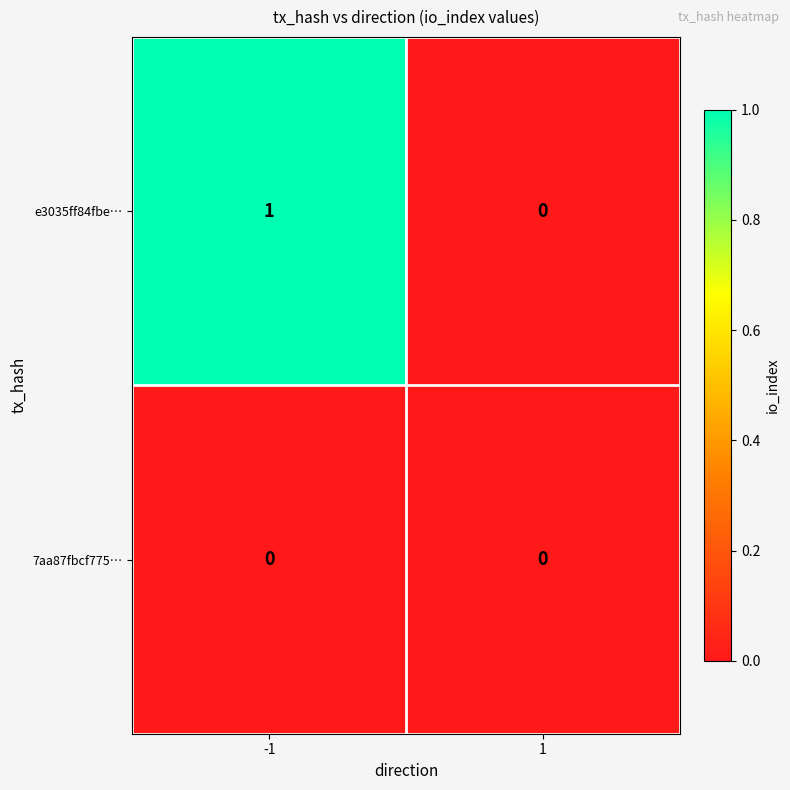

How many categories are shown in the chart?

2